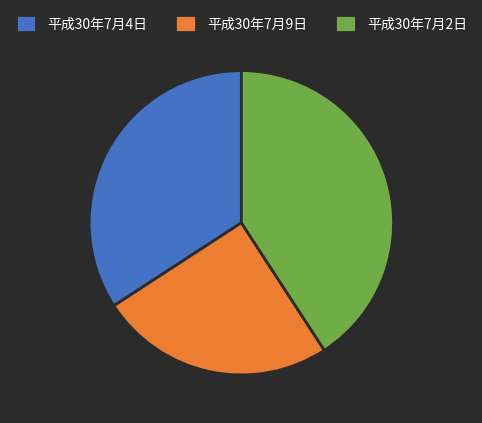

Count the number of slices in the pie.

3